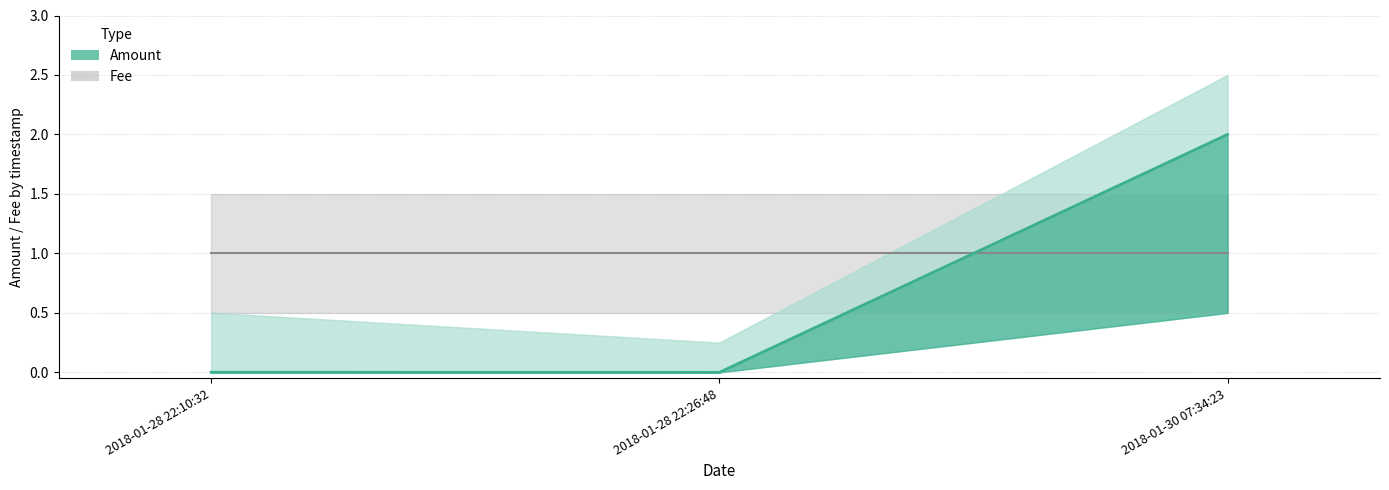

Reading left to right, list all the values displayed in this chart.

Amount: 2018-01-28 22:10:32=0.0	2018-01-28 22:26:48=0.0	2018-01-30 07:34:23=2.0
Fee: 2018-01-28 22:10:32=1.0	2018-01-28 22:26:48=1.0	2018-01-30 07:34:23=1.0
Amount_upper: 2018-01-28 22:10:32=0.5	2018-01-28 22:26:48=0.2	2018-01-30 07:34:23=2.5
Amount_lower: 2018-01-28 22:10:32=0.0	2018-01-28 22:26:48=0.0	2018-01-30 07:34:23=0.5
Fee_upper: 2018-01-28 22:10:32=1.5	2018-01-28 22:26:48=1.5	2018-01-30 07:34:23=1.5
Fee_lower: 2018-01-28 22:10:32=0.5	2018-01-28 22:26:48=0.5	2018-01-30 07:34:23=0.5